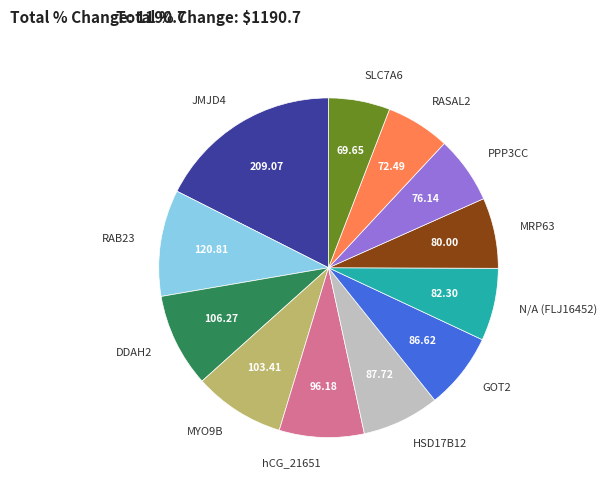

Is the sum of HSD17B12 and DDAH2 greater than half?

No